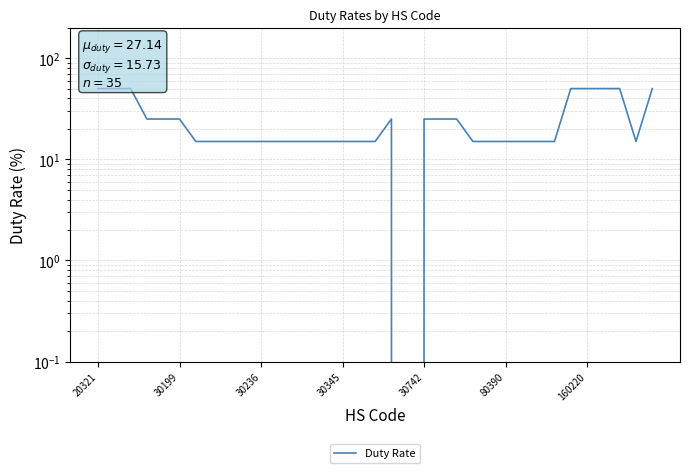

Is it true that the value at 8 is 15?

True